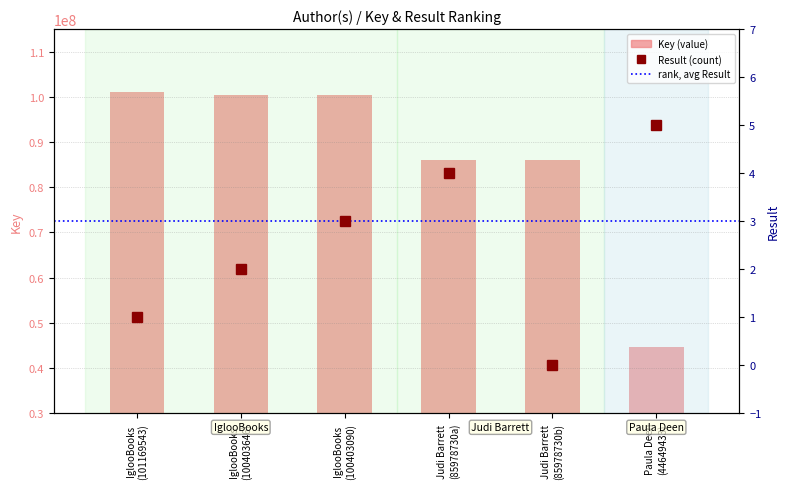

Rank the series by their maximum value, from highest to lowest.

Key, Result